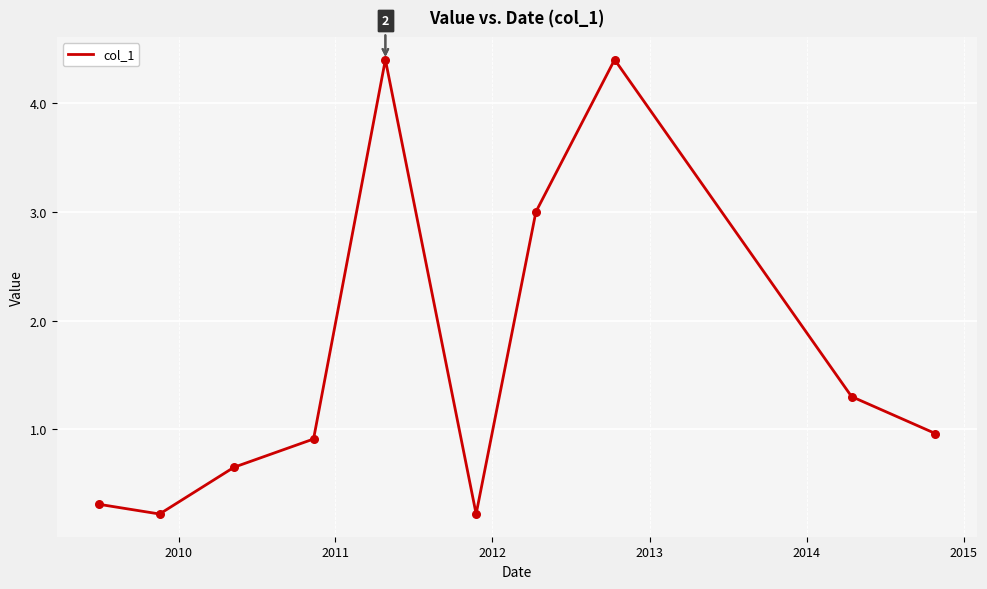

What is the difference between the maximum and minimum values?

4.2